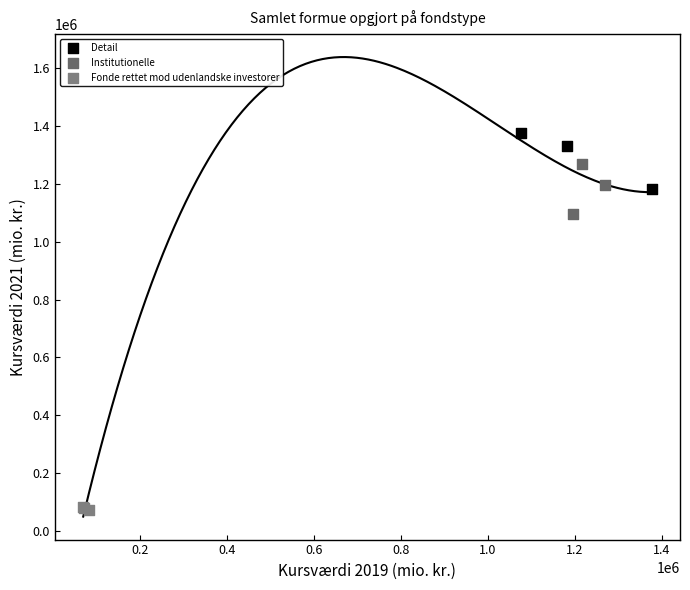

Which series reaches the maximum Y coordinate?

Detail